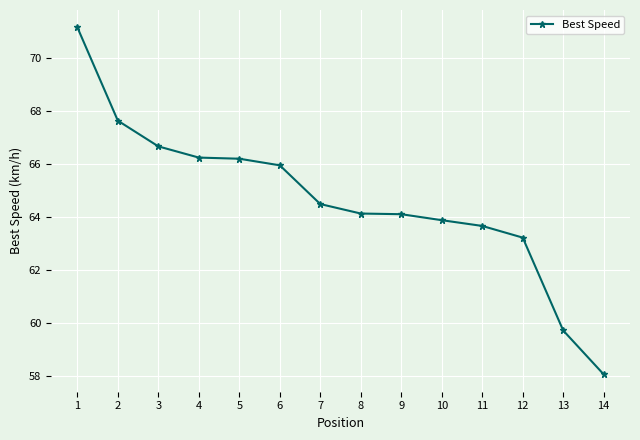

Approximately how many times larger is the value at 9 compared to 3?

1.0